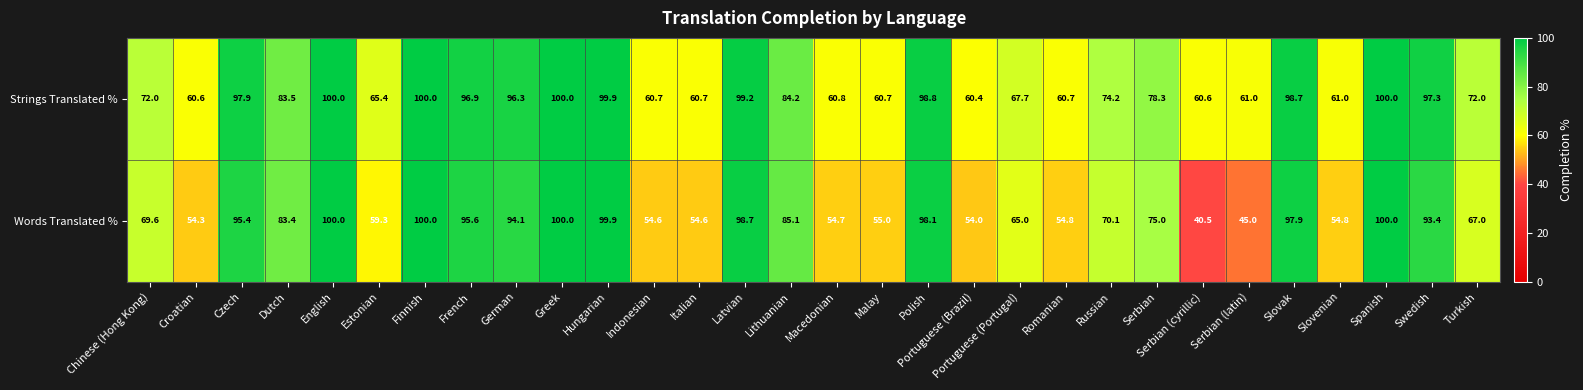

What is the sum of all Words Translated % values?

2269.9